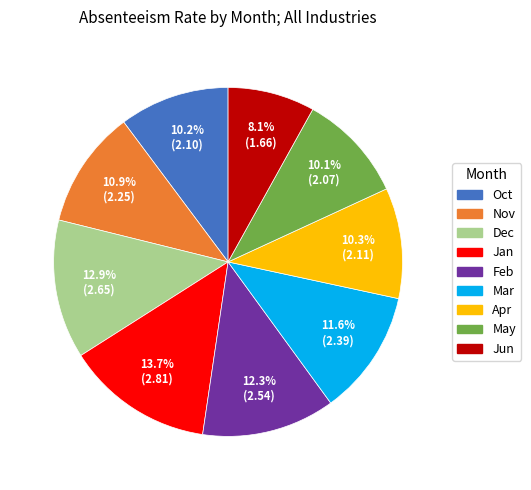

Which category has the smallest portion of the pie?

Jun